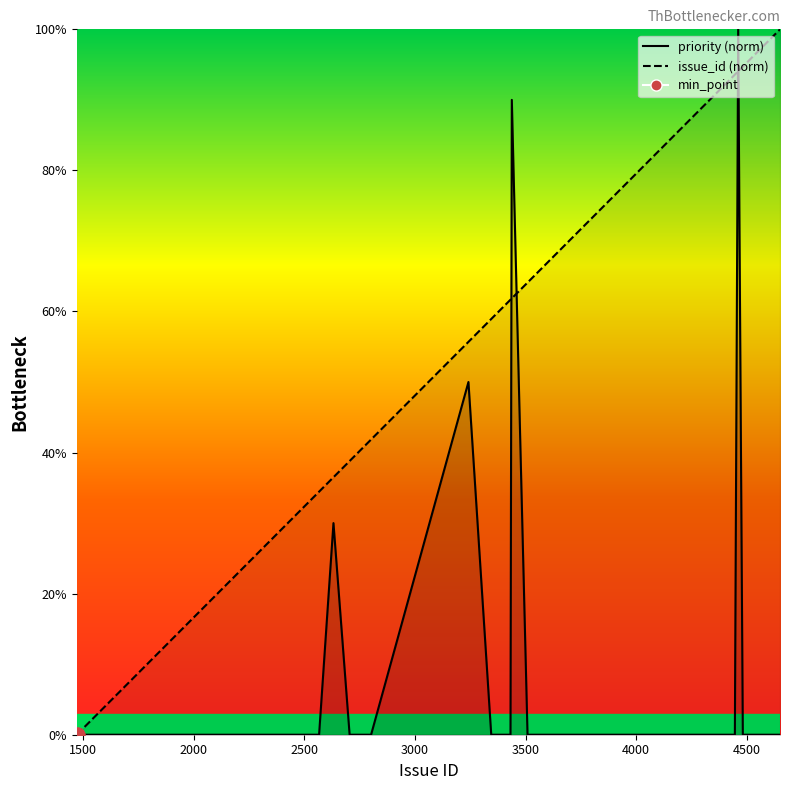

Is the value of priority_line at 30 greater than the value of issue_id_line at 15?

Yes